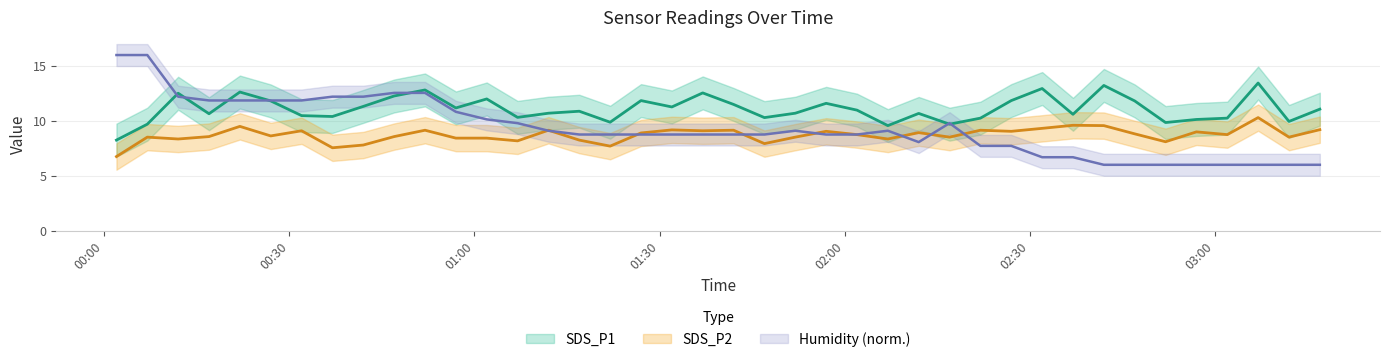

Which series ends up on top after the final intersection of SDS_P2 and Humidity?

SDS_P2